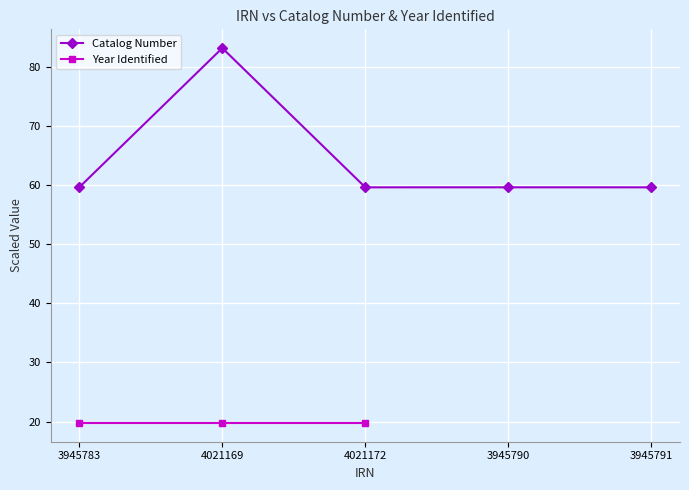

At which label does Year Identified reach its minimum?

3945783